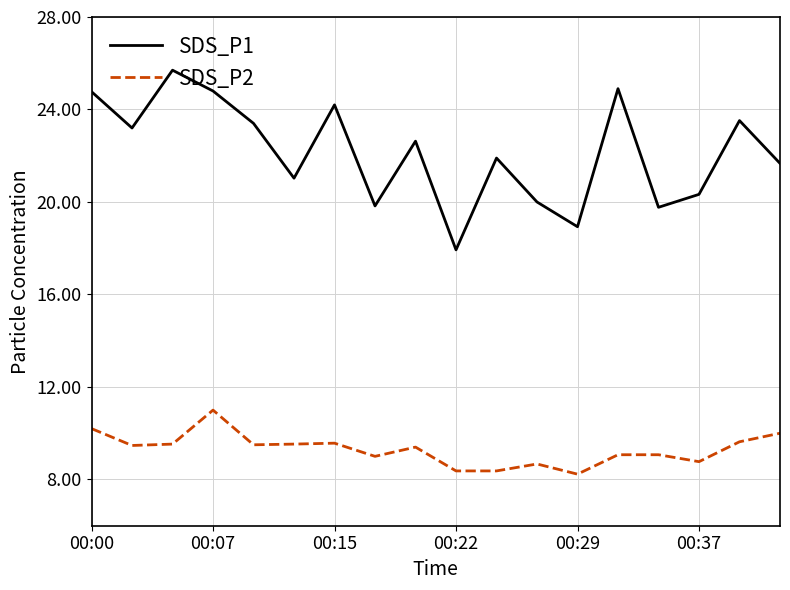

Rank the series by their average value, from lowest to highest.

SDS_P2, SDS_P1